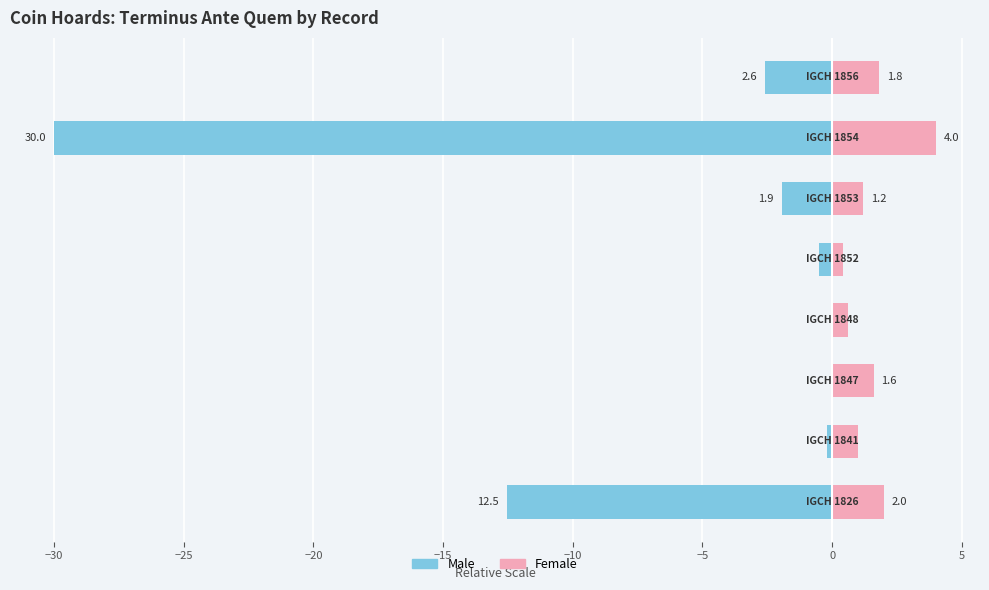

List the series in order of their overall mean, lowest first.

Male, Female